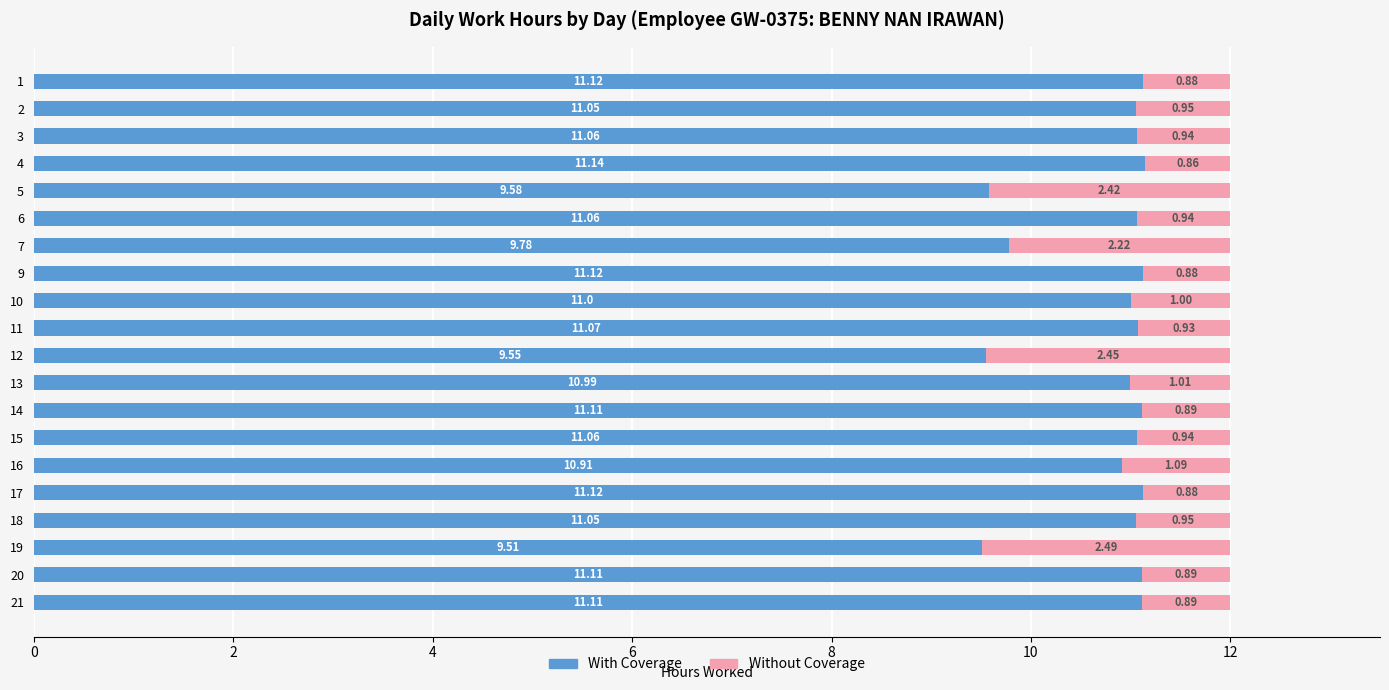

What is the difference between the second highest and minimum values in the With Coverage series?

1.6